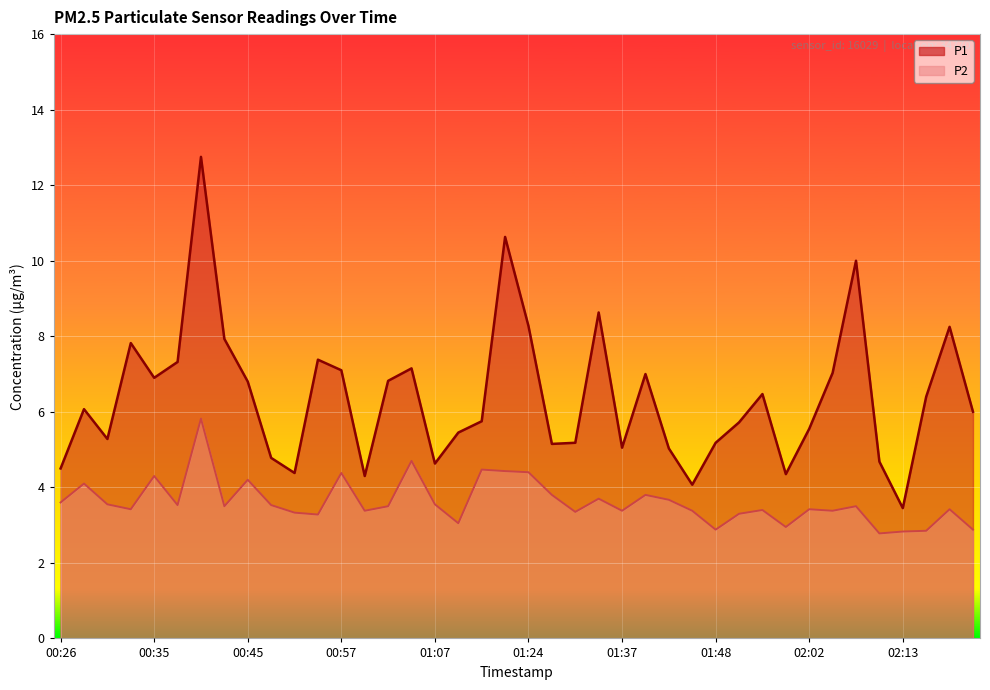

What is the label of the 40th point from the left?

02:20